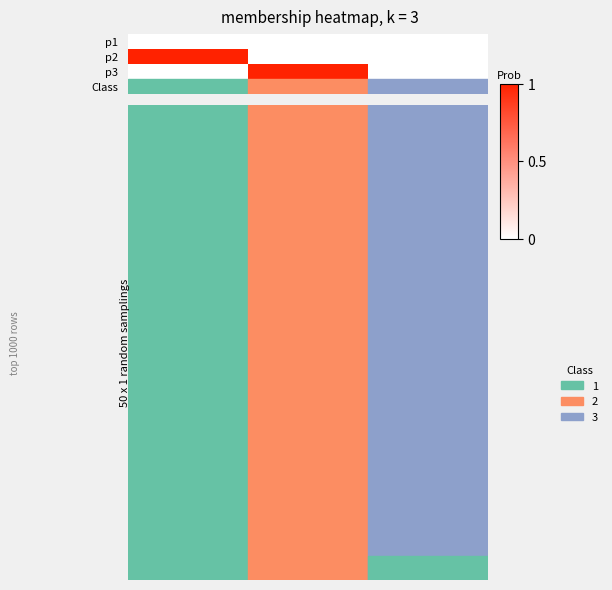

What is the greatest value displayed?

1